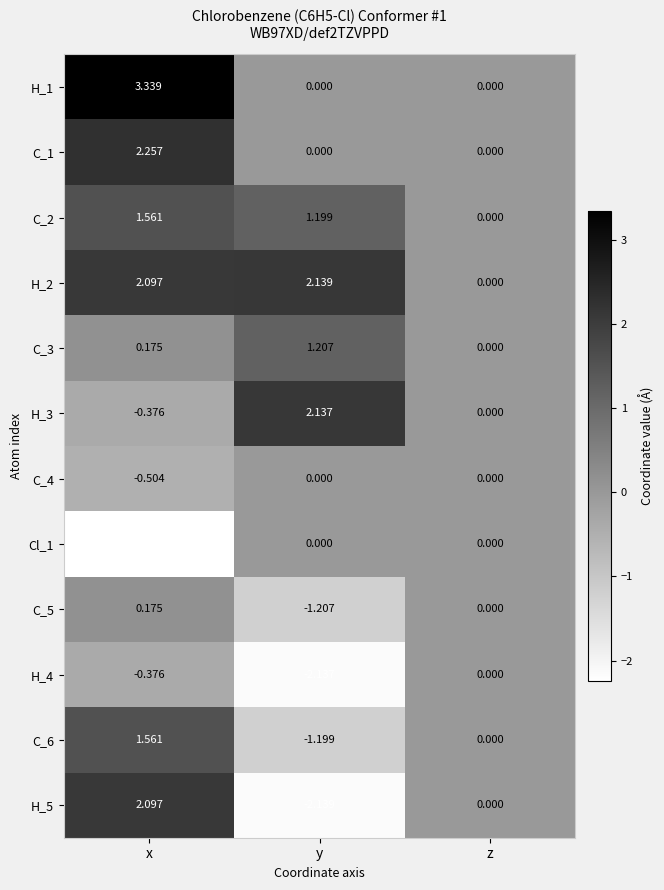

Which category has the highest value across all series?

x